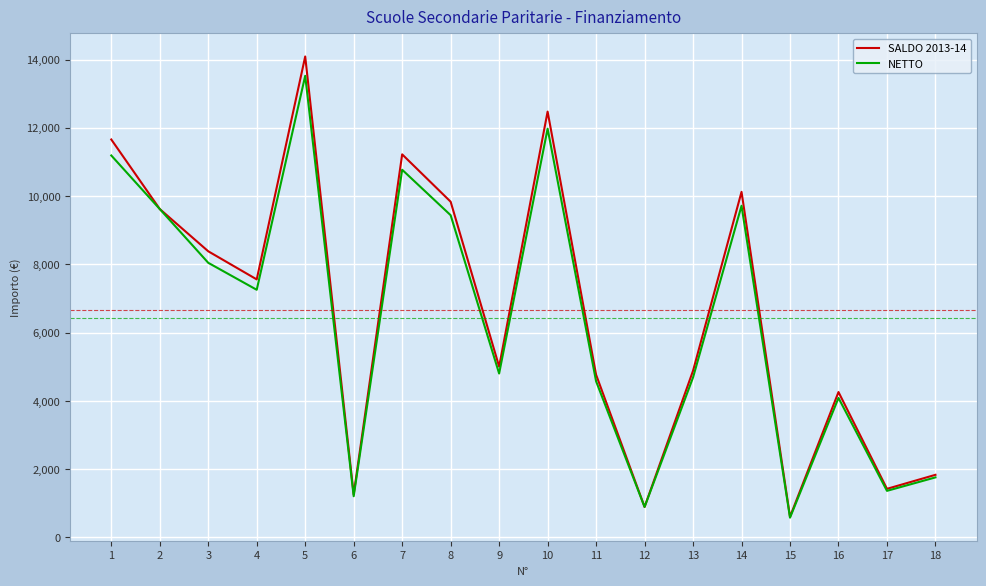

What are all the series names shown in the legend?

SALDO 2013-14, NETTO